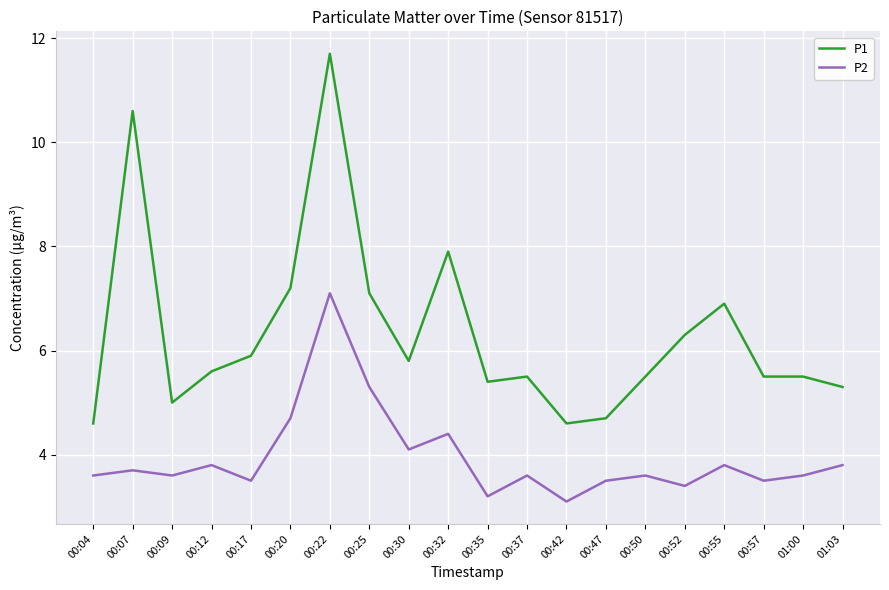

Which series has the widest spread of values?

P1